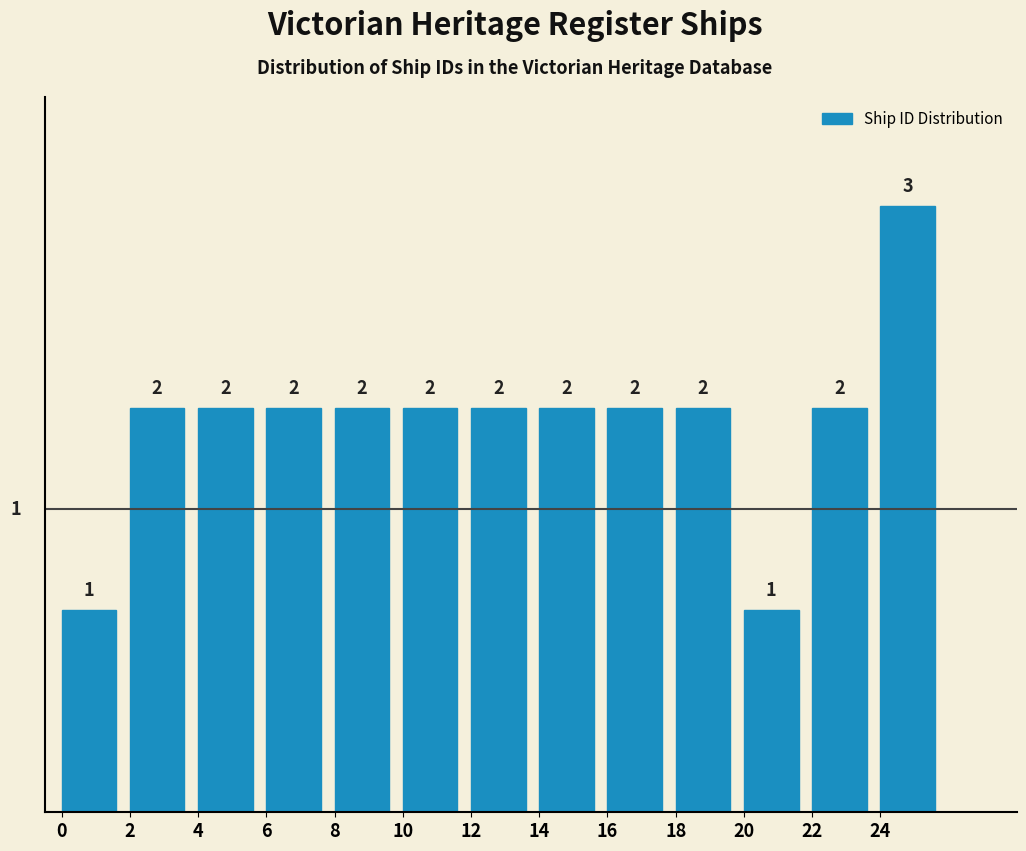

What is the height of the bar covering 20 to 22 on the x-axis?

1